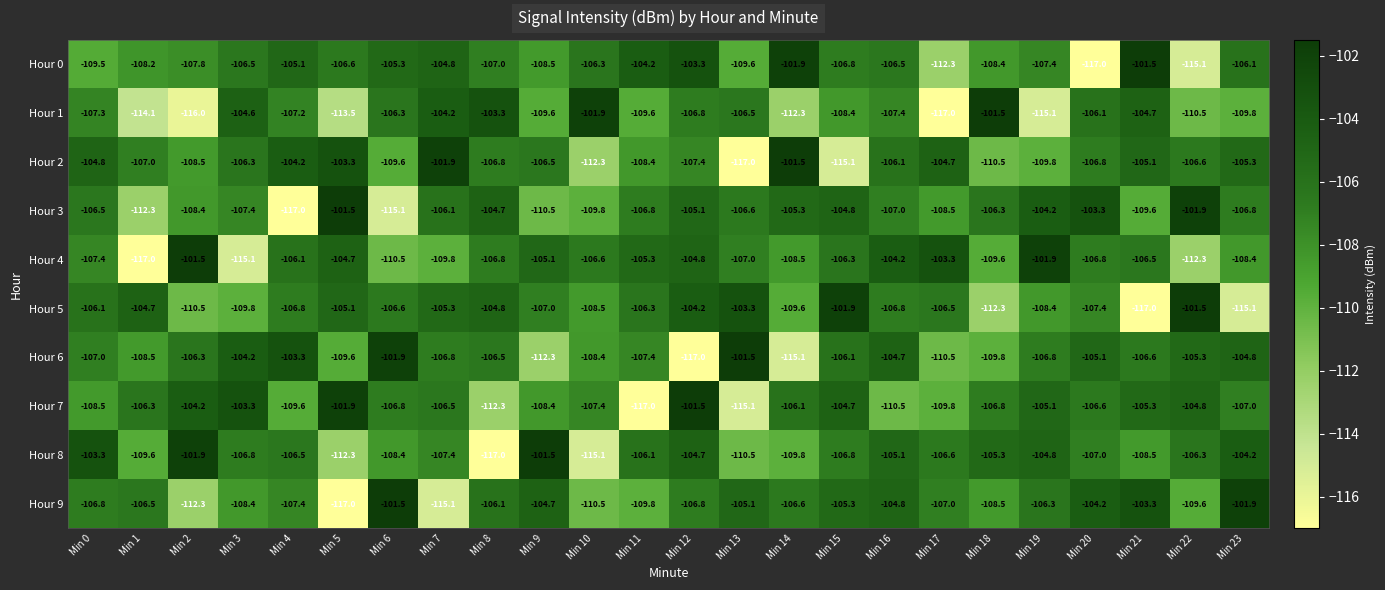

At which category is the sum across all series the highest?

Min 12